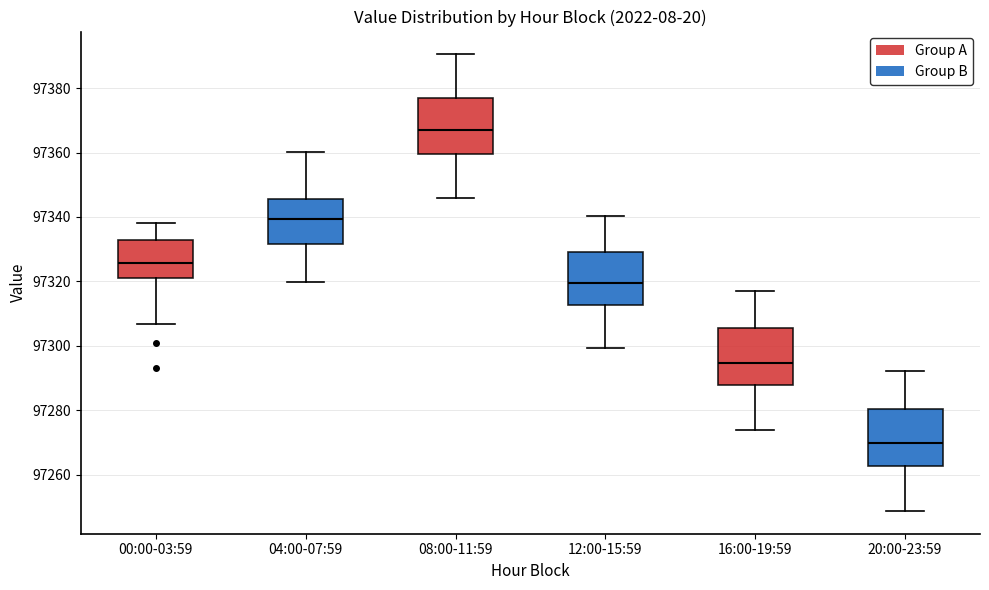

Reading left to right, transcribe this box plot: for each box, give where its median line is, the range the box spans, and where its two whiskers end, as read against the y-axis. The values are not printed on the chart, so give them approximately, as read against the axis.

00:00-03:59: median 97326, box 97322 to 97332, whiskers 97306 to 97338
04:00-07:59: median 97340, box 97332 to 97346, whiskers 97320 to 97360
08:00-11:59: median 97368, box 97360 to 97378, whiskers 97346 to 97390
12:00-15:59: median 97320, box 97312 to 97330, whiskers 97300 to 97340
16:00-19:59: median 97294, box 97288 to 97306, whiskers 97274 to 97318
20:00-23:59: median 97270, box 97262 to 97280, whiskers 97248 to 97292